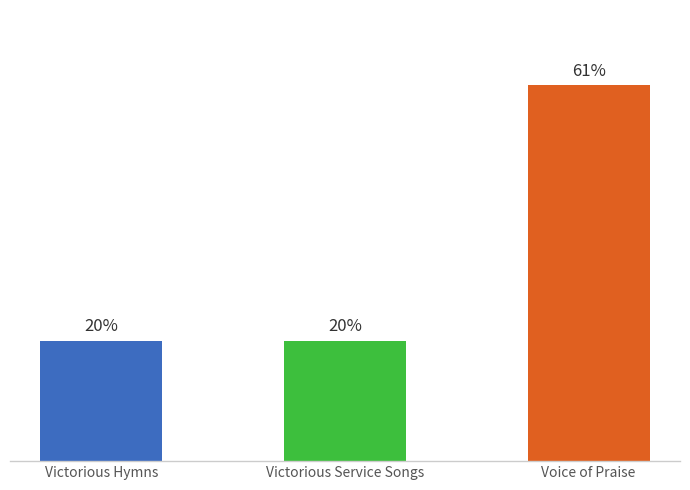

List the labels in order of value, smallest first.

Victorious Hymns, Victorious Service Songs, Voice of Praise